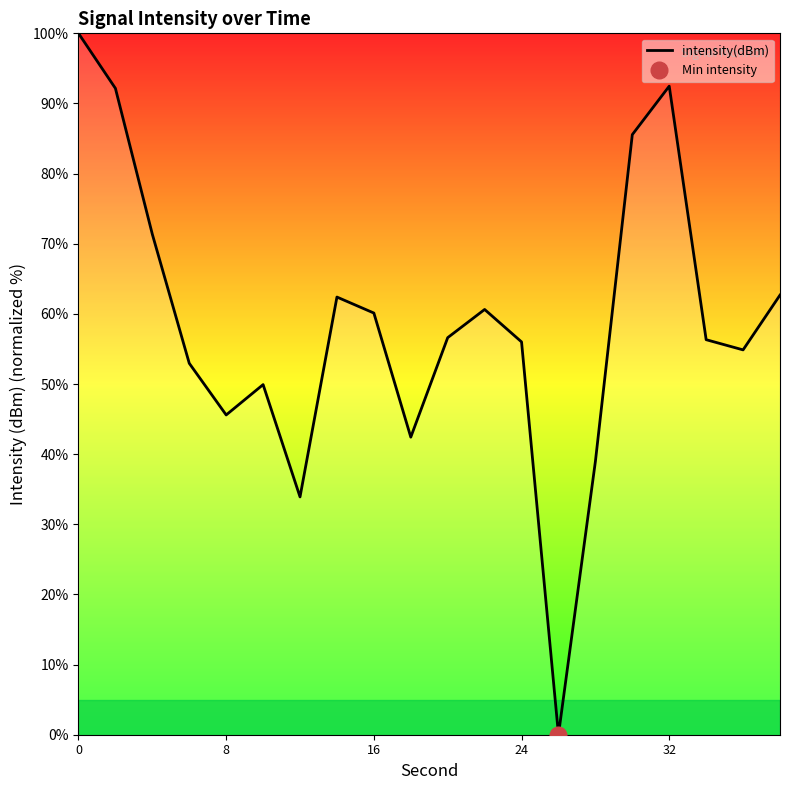

True or false: intensity(dBm) has a value of 92.5 at 32.

True